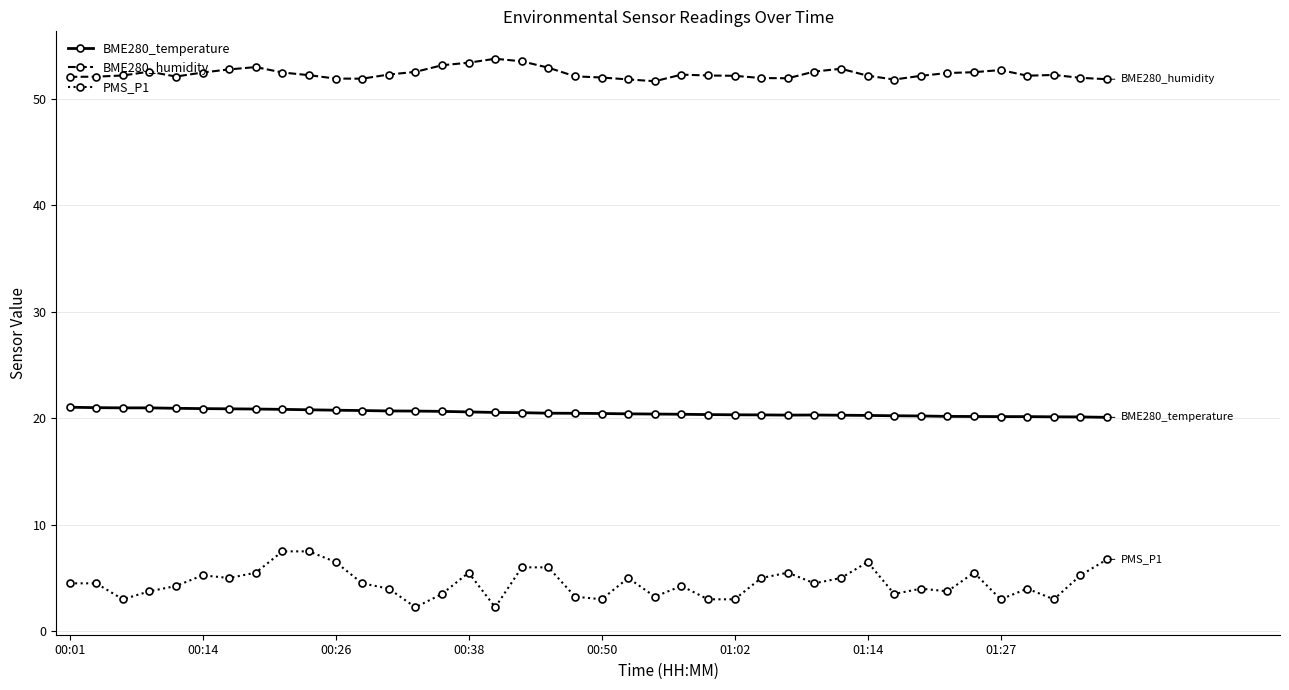

List the series in order of their overall mean, lowest first.

PMS_P1, BME280_temperature, BME280_humidity